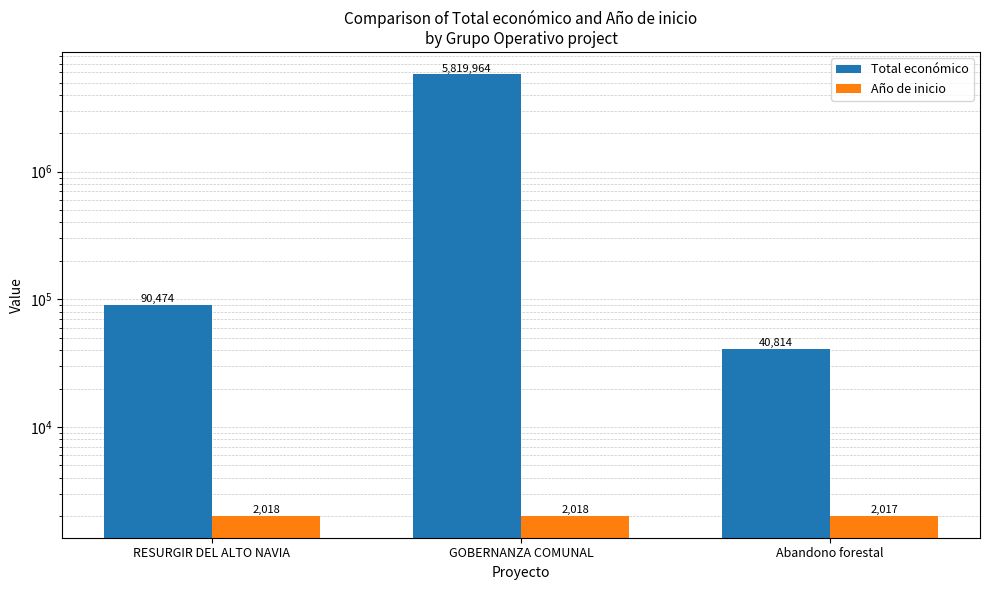

What is the difference between the highest and lowest values at RESURGIR DEL ALTO NAVIA?

88456